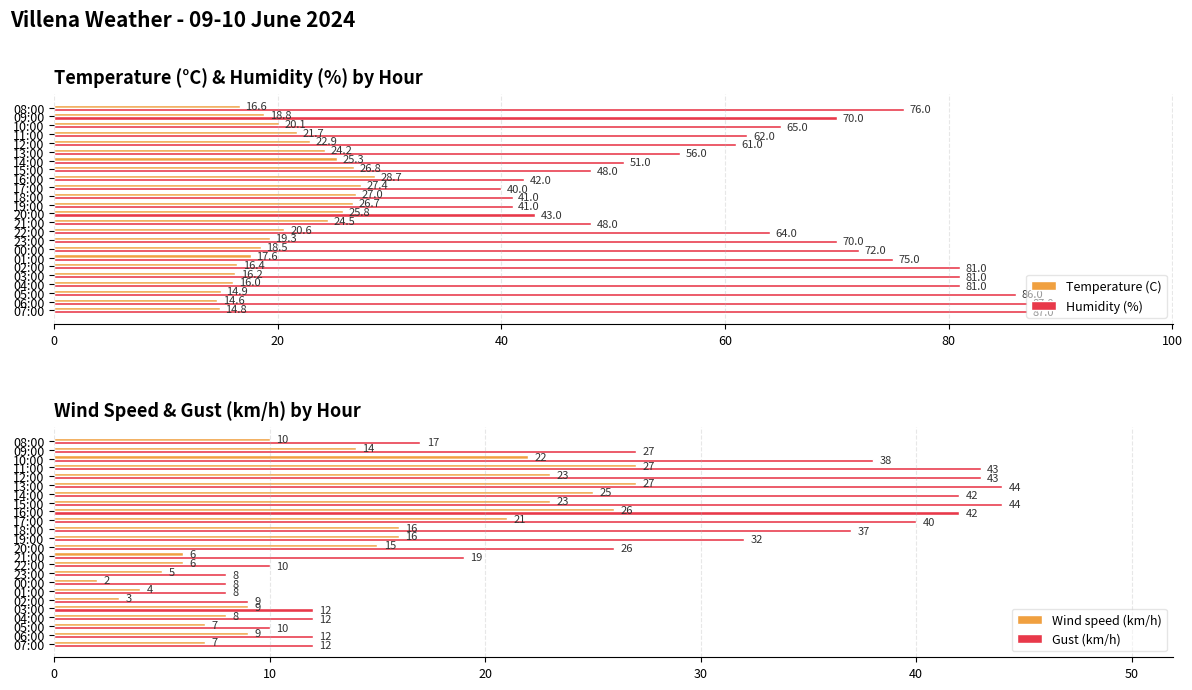

What is the highest value of the Temperature (C) series?

28.7